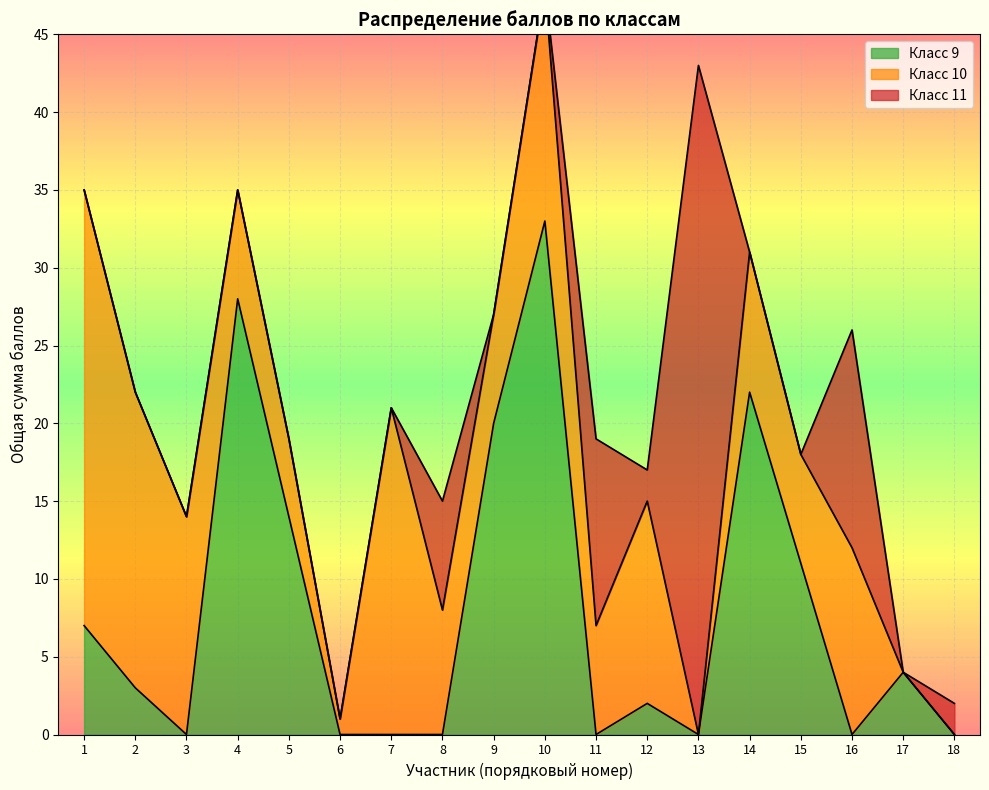

What is the total value across all series at 7?

21